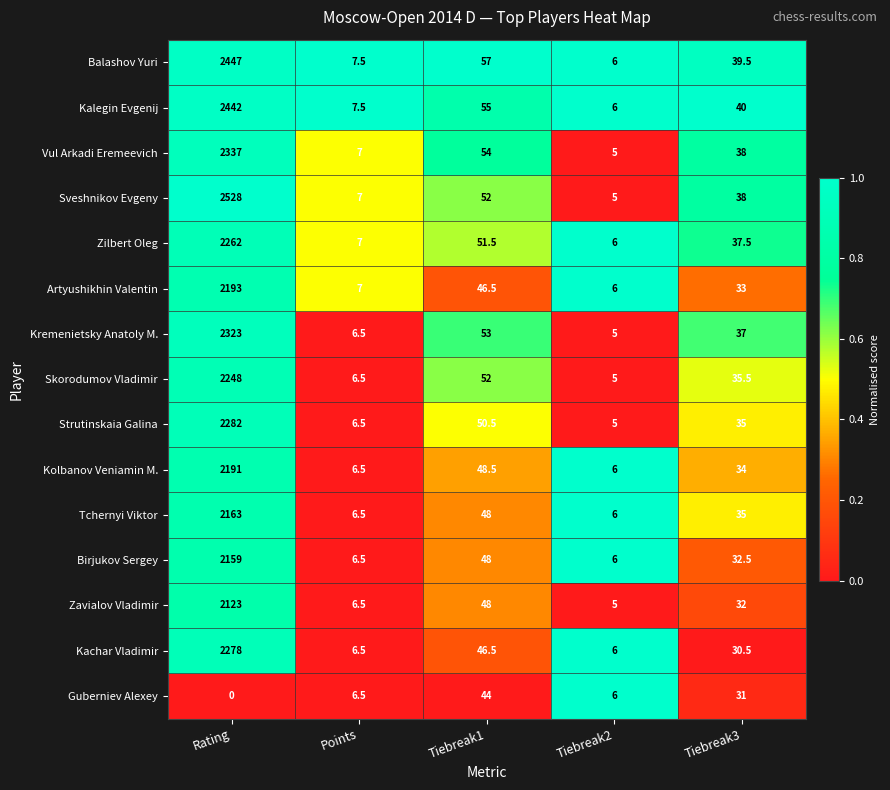

What is the difference between the second highest and minimum values in the Sveshnikov Evgeny series?

47.0